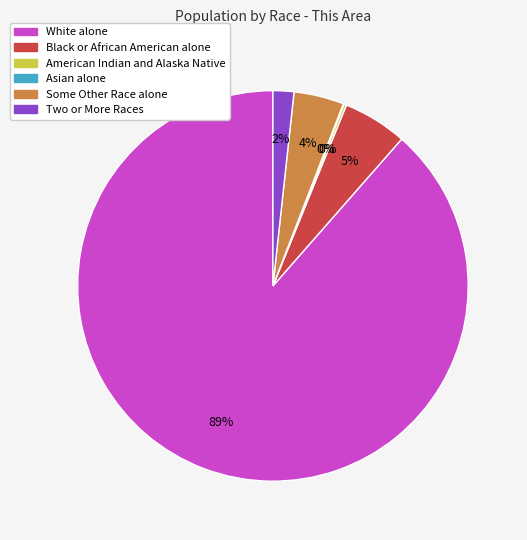

Which category accounts for the majority?

White alone